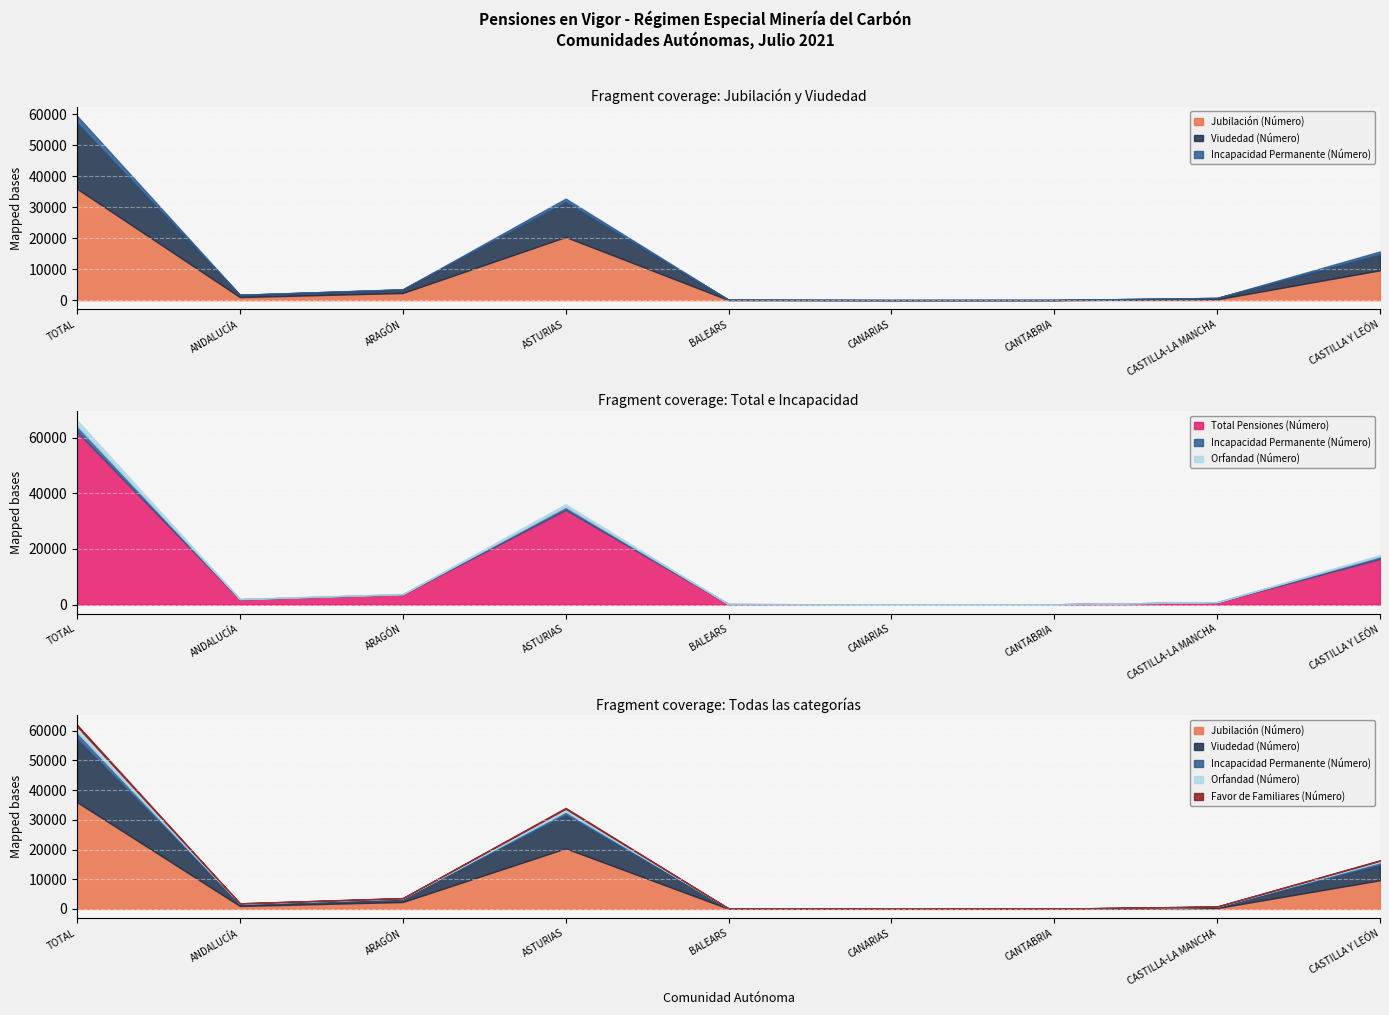

What is the average value of the Incapacidad Permanente (Número) series?

493